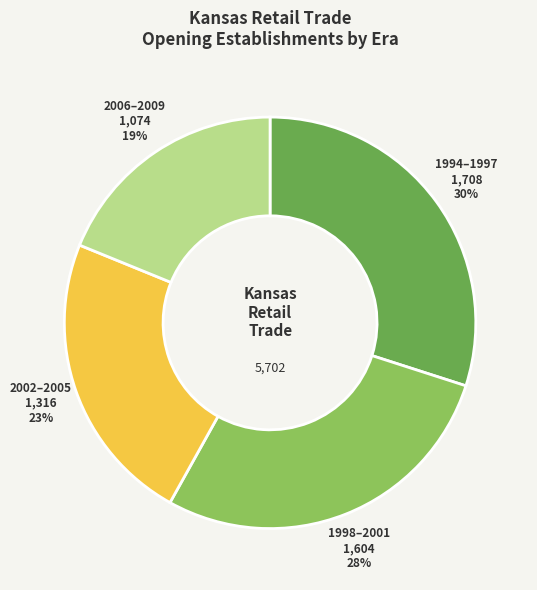

Count the number of slices in the pie.

4